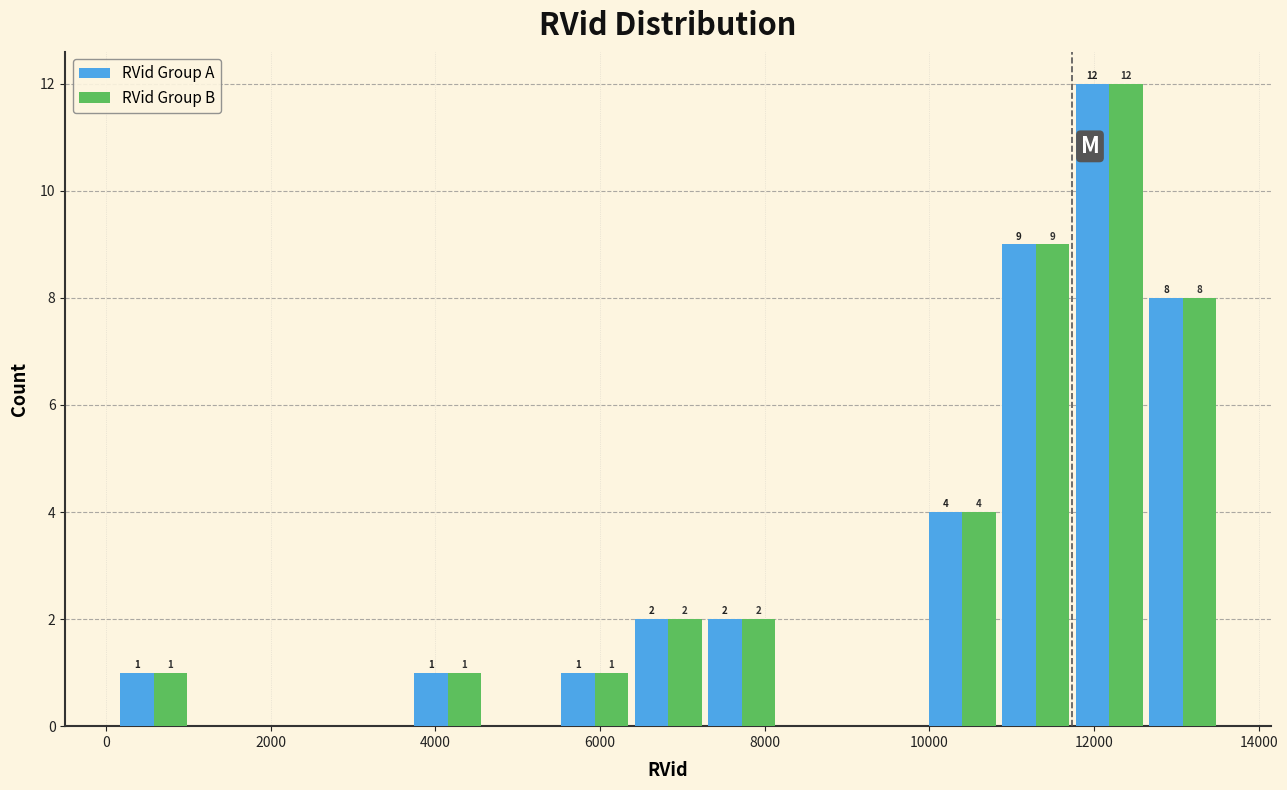

In the RVid Group B series, which range on the x-axis has the tallest bar?

11800 to 12600